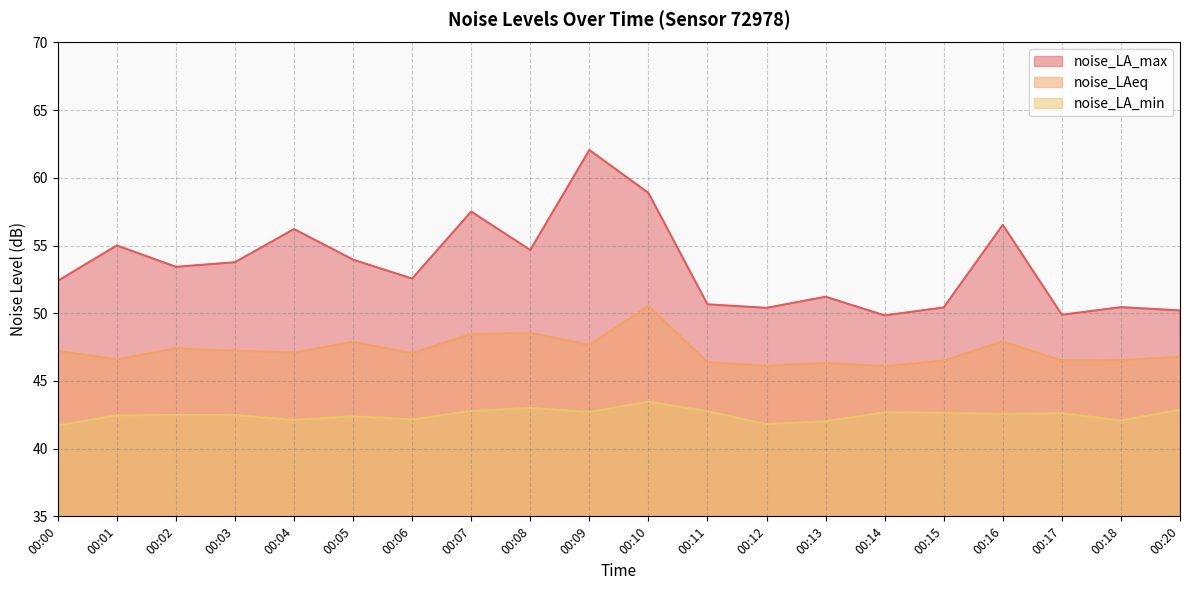

Which series has the widest spread of values?

noise_LA_max